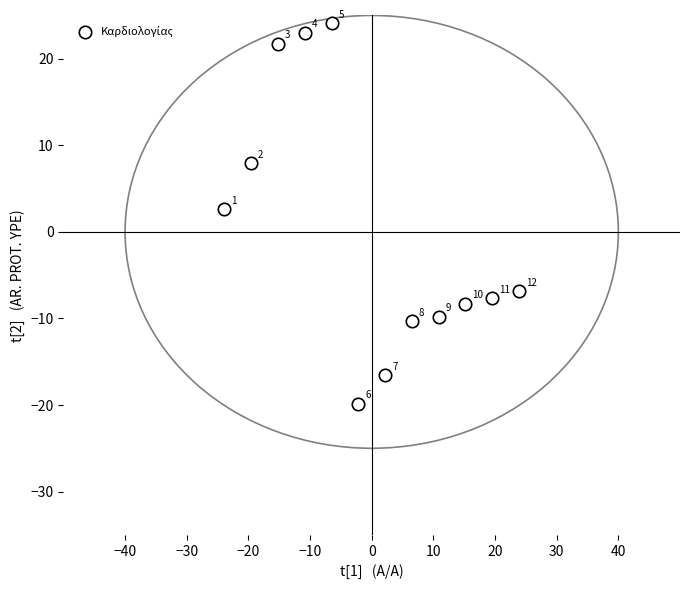

What is the range of Y values (max minus min)?

43.9